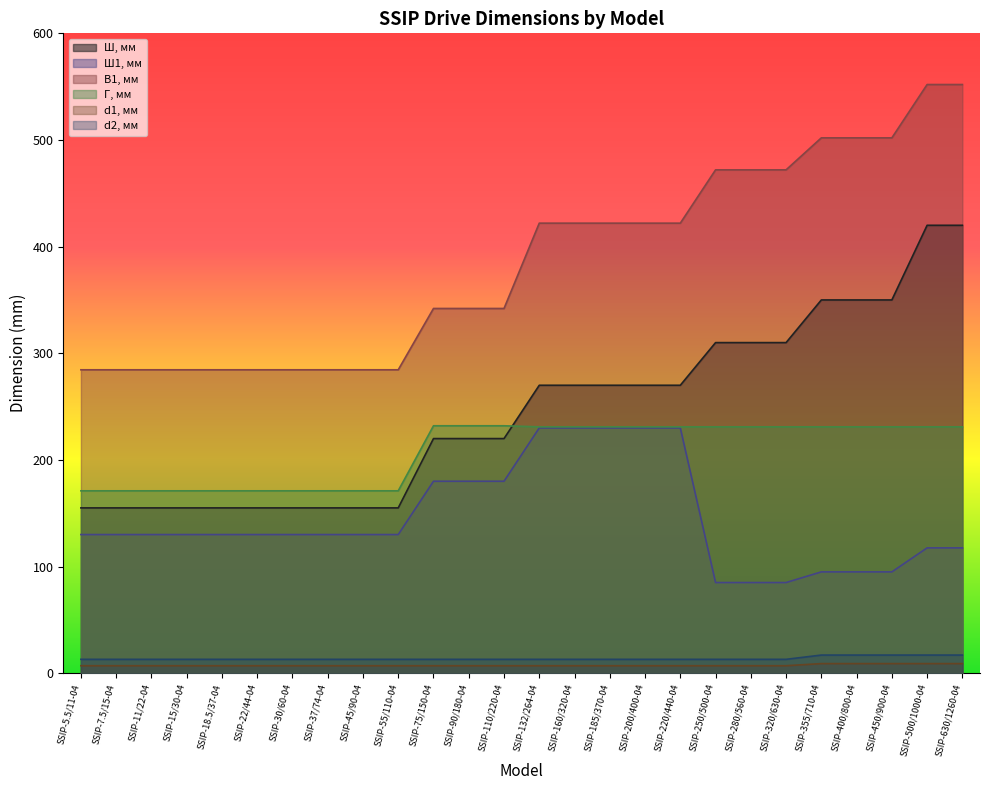

Is it true that d2, мм equals 4.1 at SSIP-200/400-04?

False